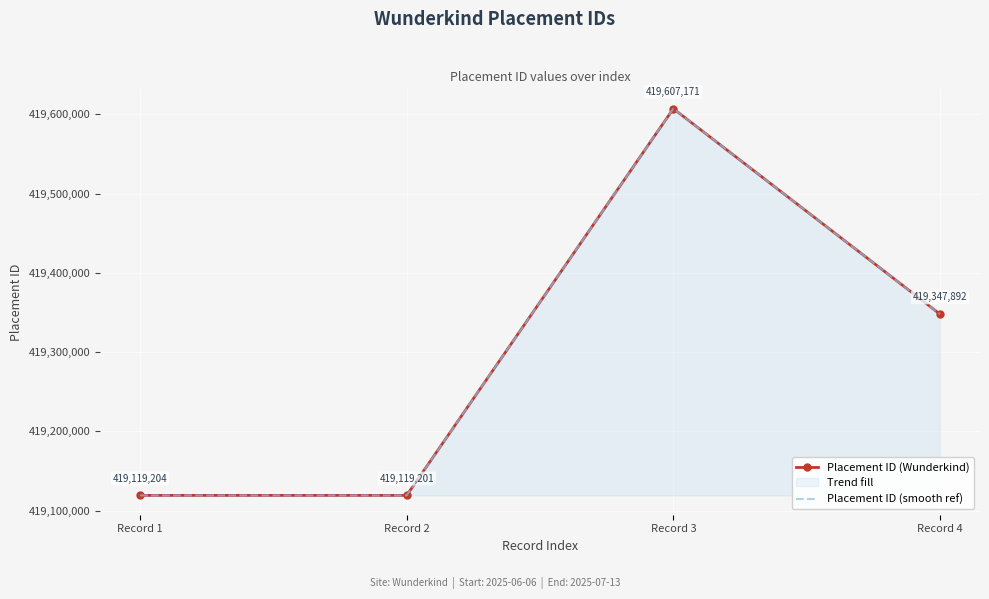

True or false: Placement ID (smooth ref) and Placement ID (Wunderkind) cross at least once.

False